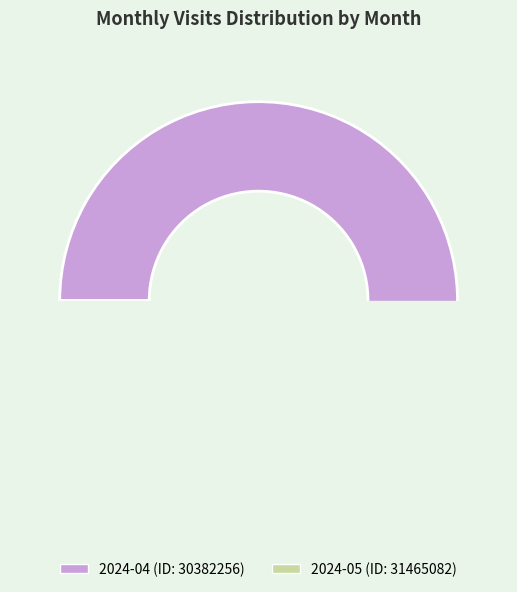

The 2024-04 (ID: 30382256) slice represents 77% of the pie. True or false?

False